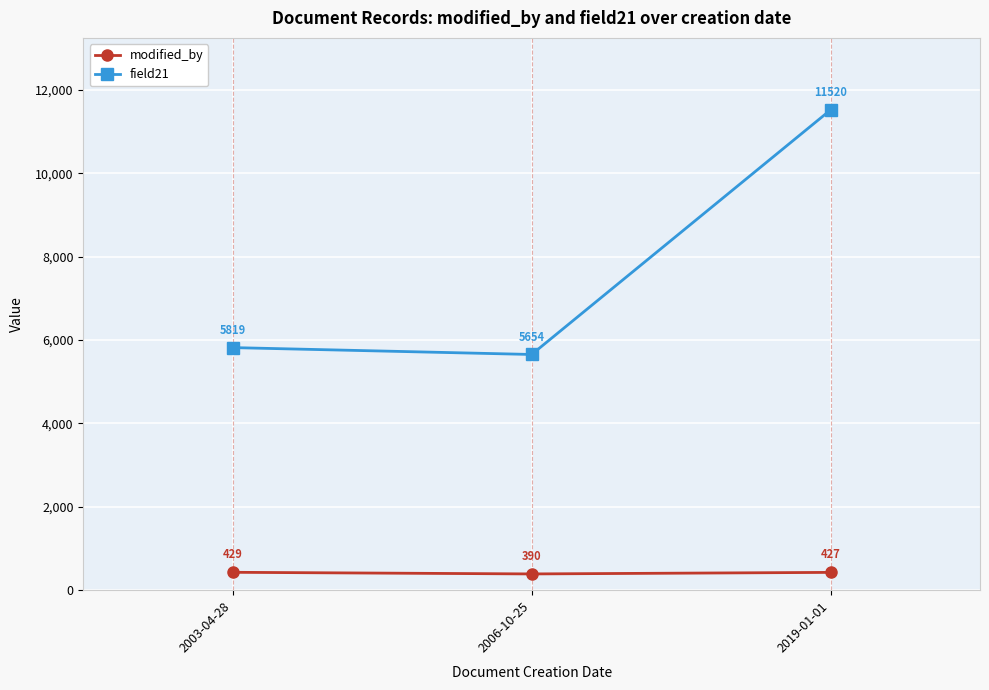

How many lines are shown in the chart?

2